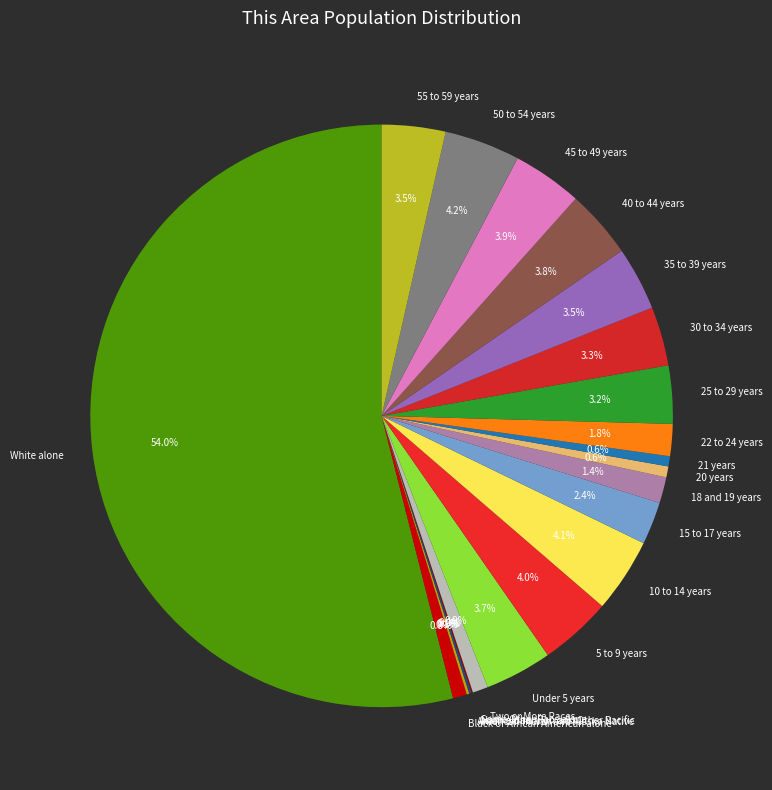

To the nearest percent, what is the difference between the largest and smallest slice percentages?

54%